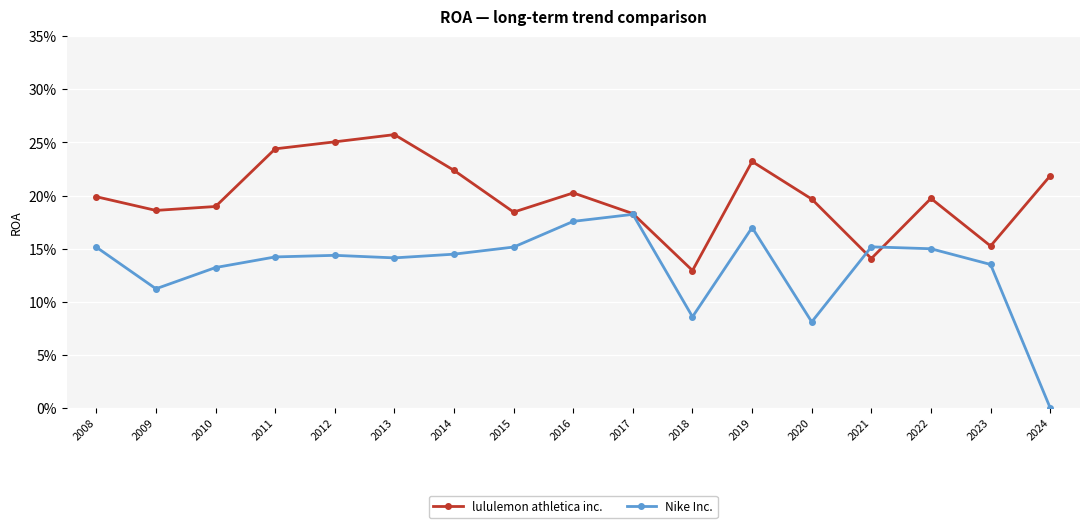

Where do lululemon athletica inc. and Nike Inc. first cross each other?

2020 and 2021